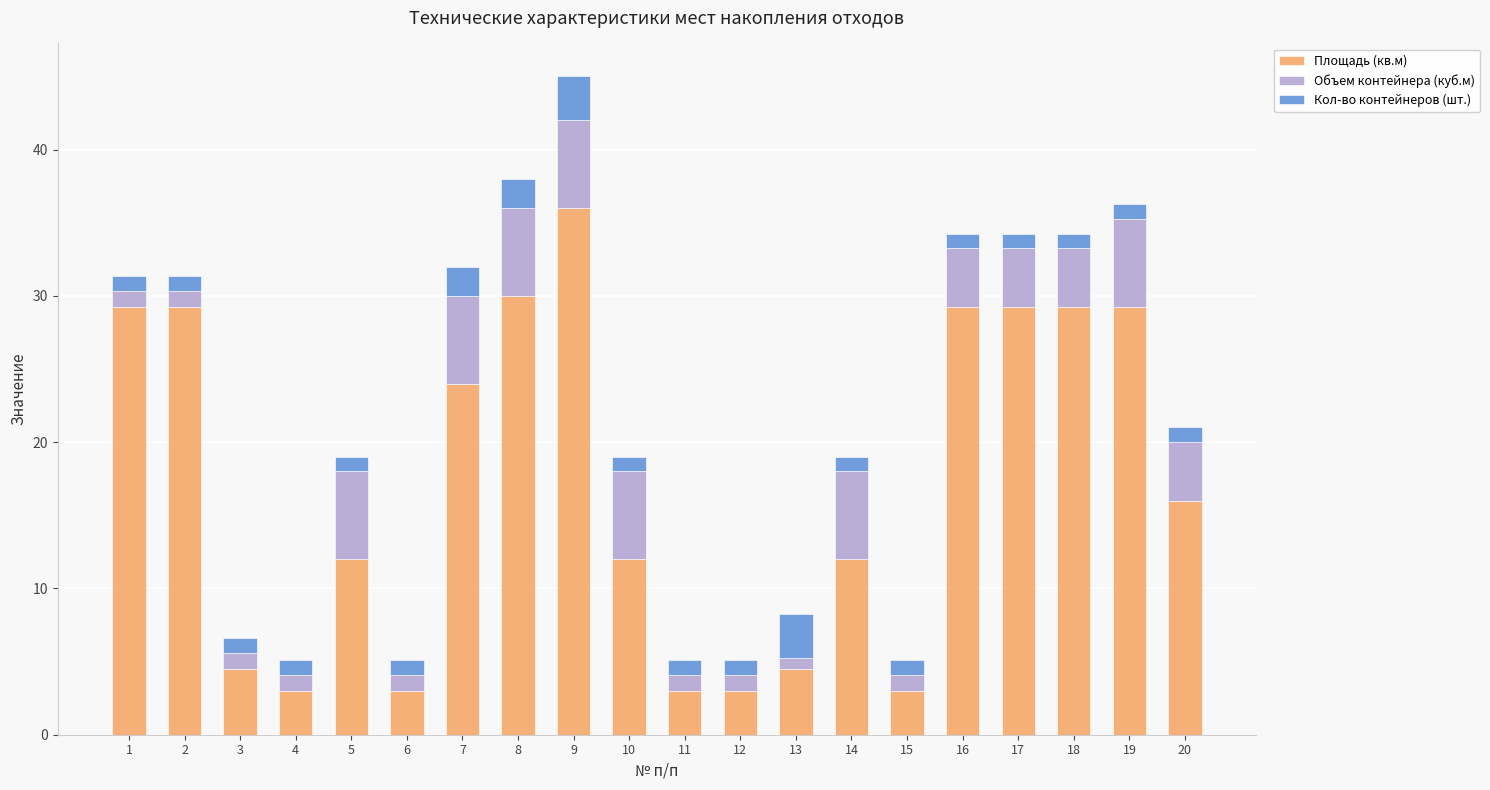

What are all the series names shown in the legend?

Площадь (кв.м), Объем контейнера (куб.м), Кол-во контейнеров (шт.)